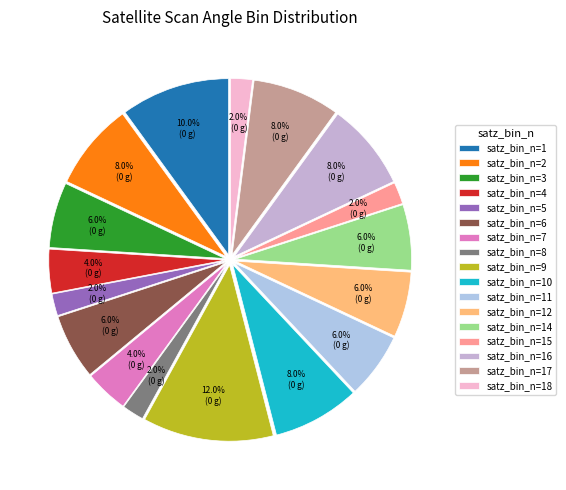

How many slices are in this pie chart?

17